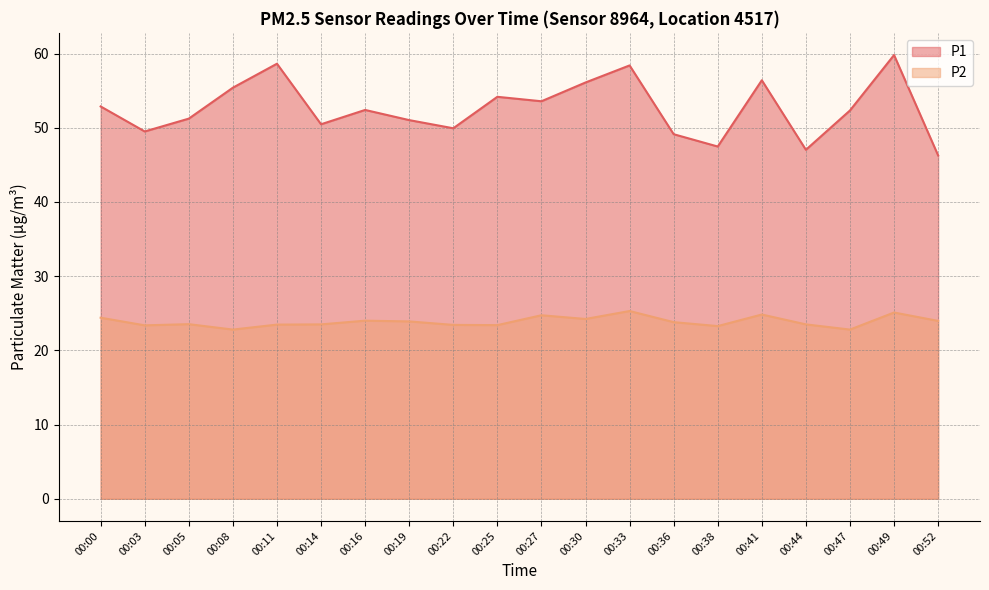

How many interior local valleys does the P2 series have?

6